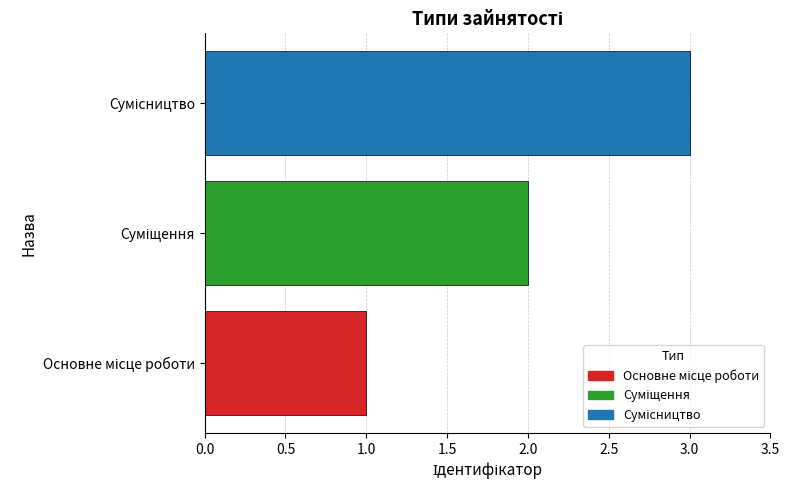

What is the sum of all values?

6